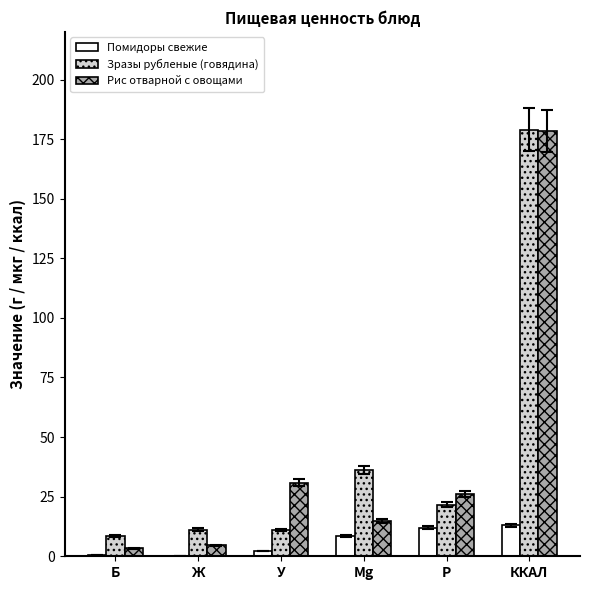

Where is Зразы рубленые (говядина) nearest to the value 93?

Mg